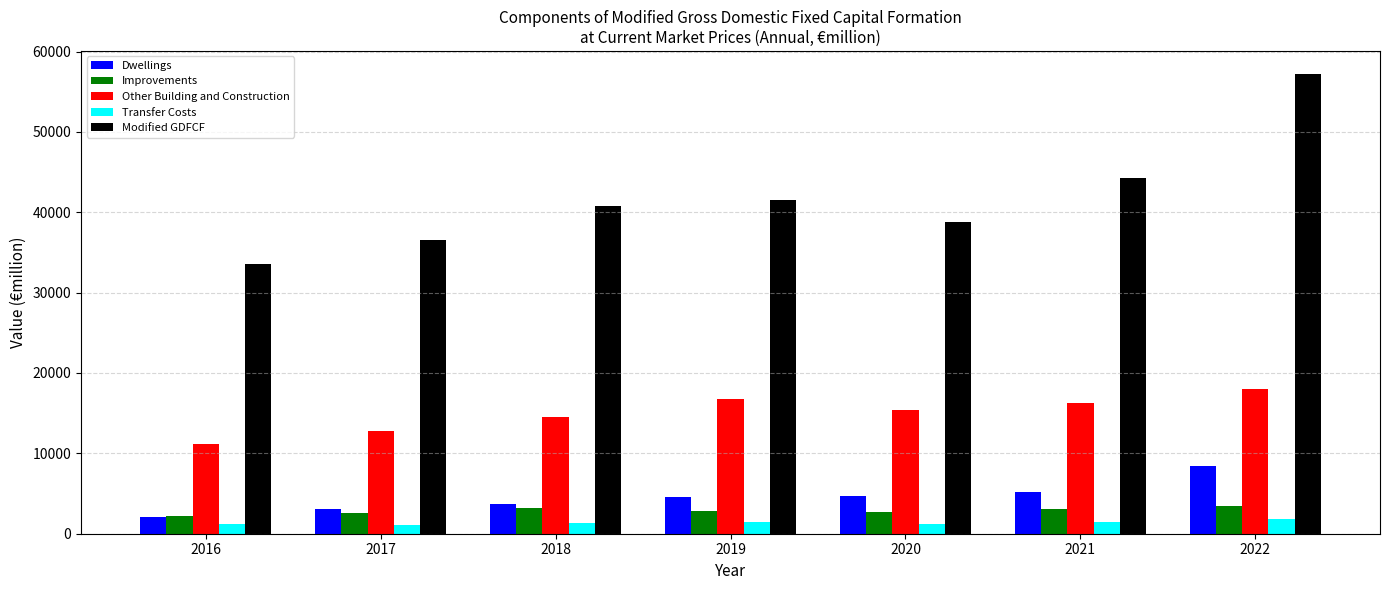

What are all the series names shown in the legend?

Dwellings, Improvements, Other Building and Construction, Transfer Costs, Modified GDFCF